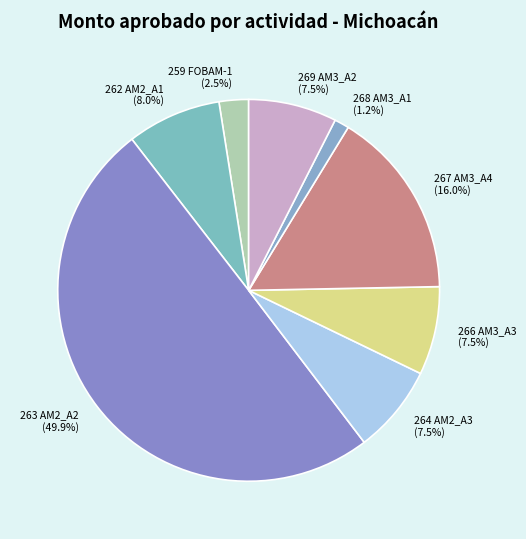

To the nearest percent, what is the combined percentage of 263 AM2_A2 and 269 AM3_A2?

57%